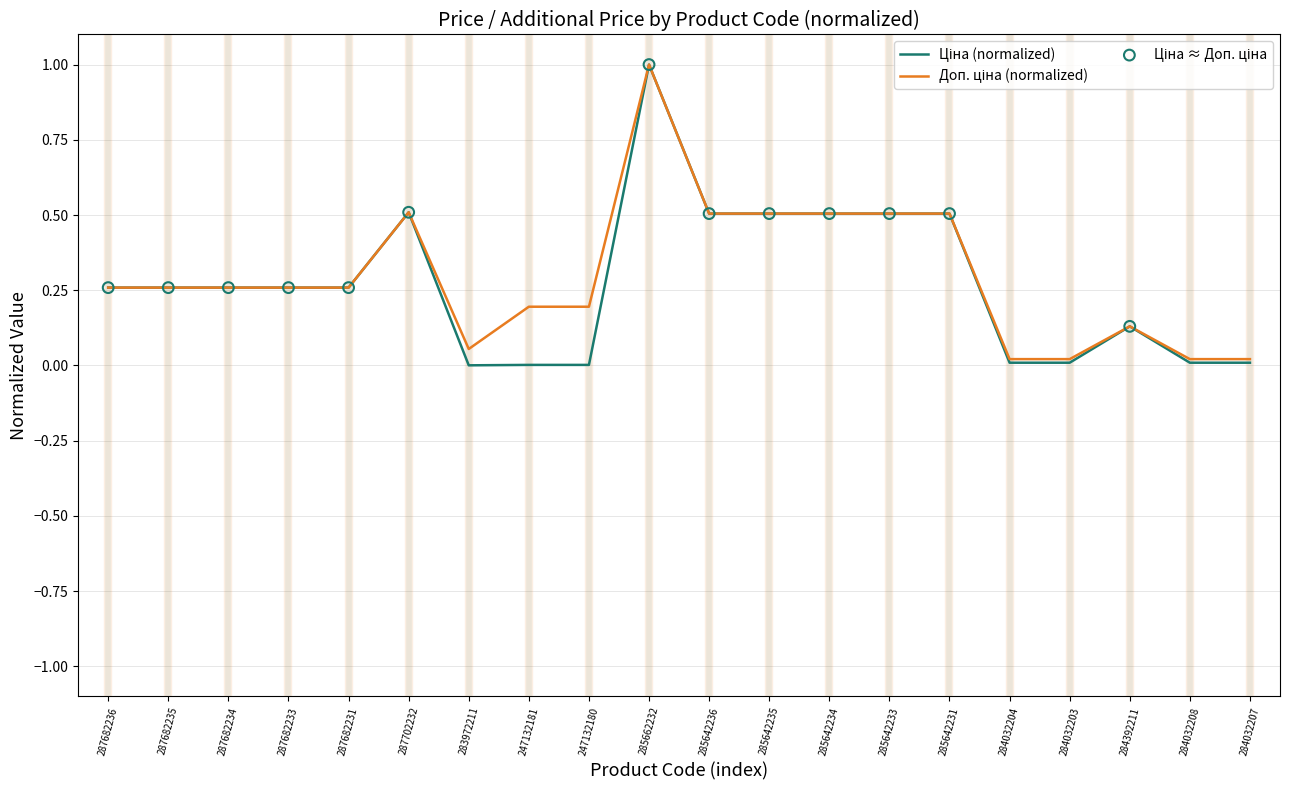

What is the total value across all series at 285642235?

1.0